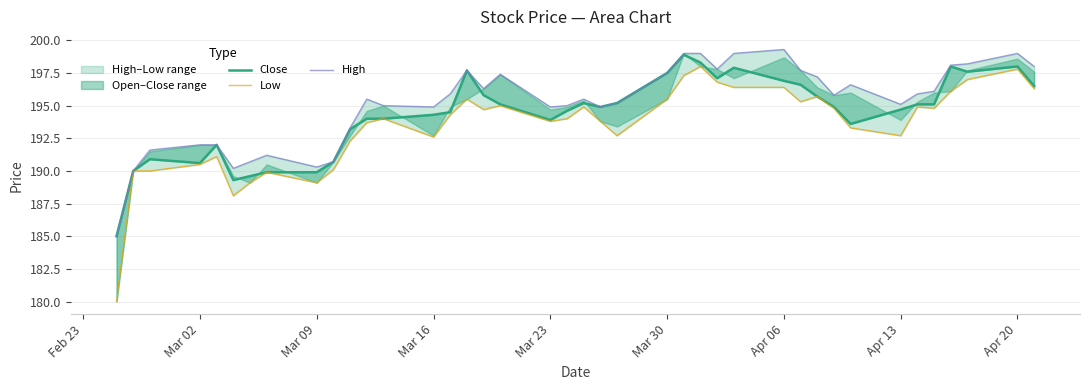

True or false: Low and High cross at least once.

False